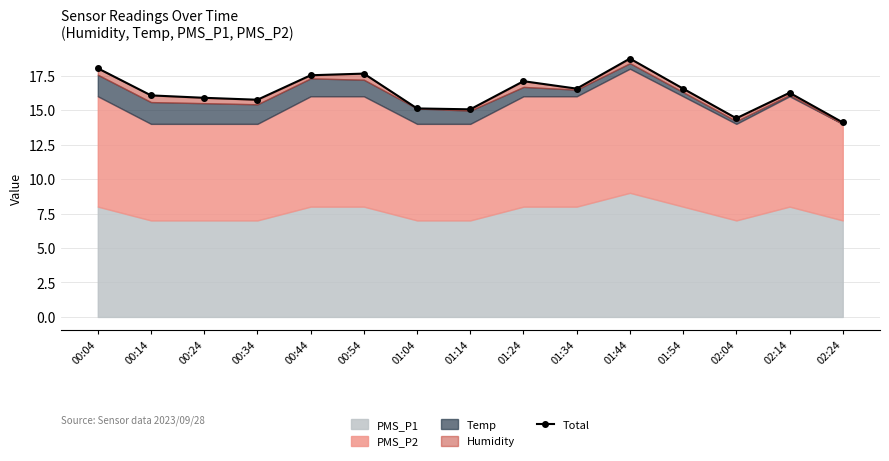

Approximately how many times larger is the value at 02:04 compared to 01:44?

0.8